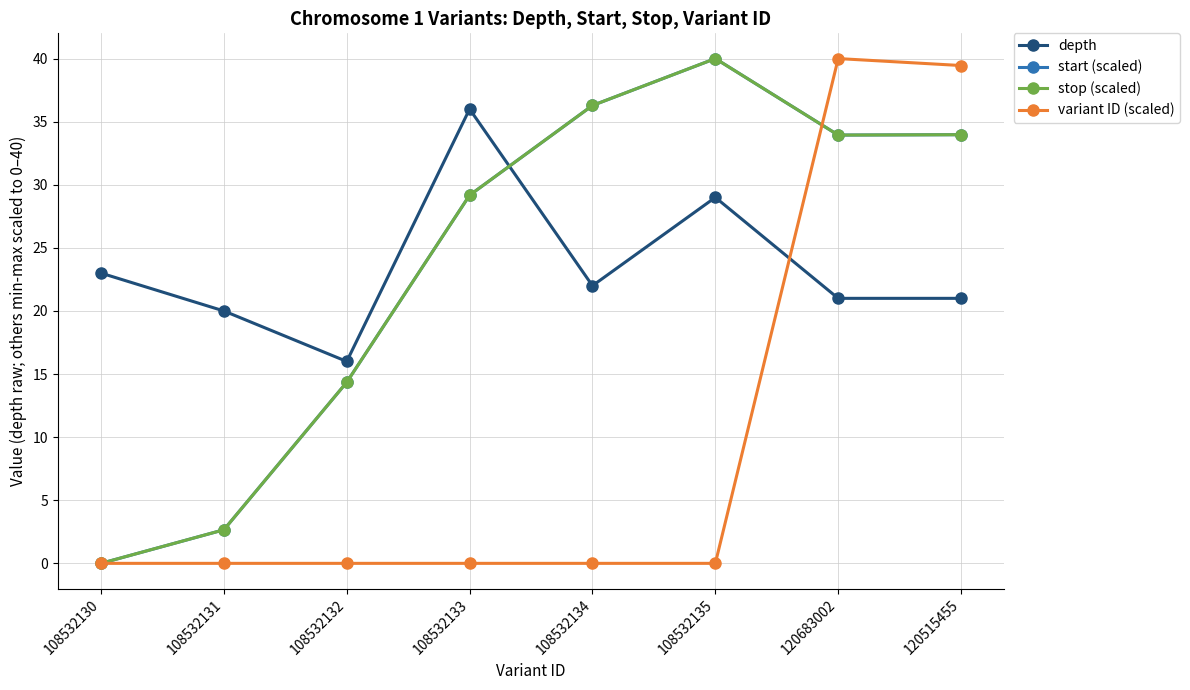

Which category has the lowest value in the start (scaled) series?

108532130